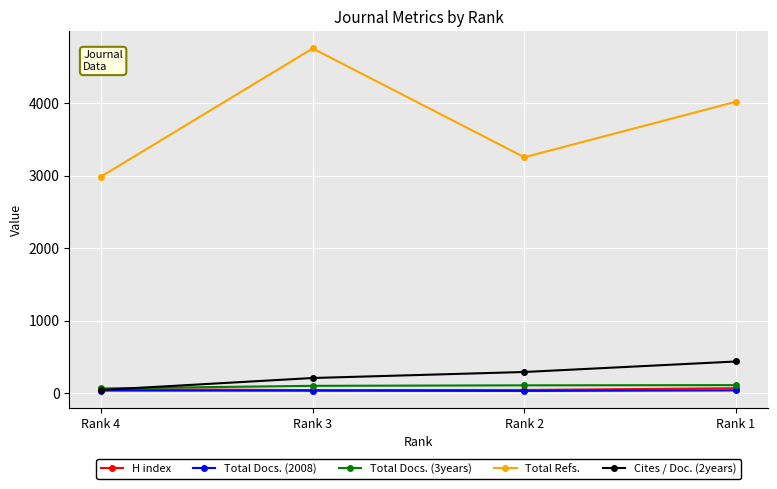

Rank the categories by Cites / Doc. (2years) value from lowest to highest.

Rank 4, Rank 3, Rank 2, Rank 1